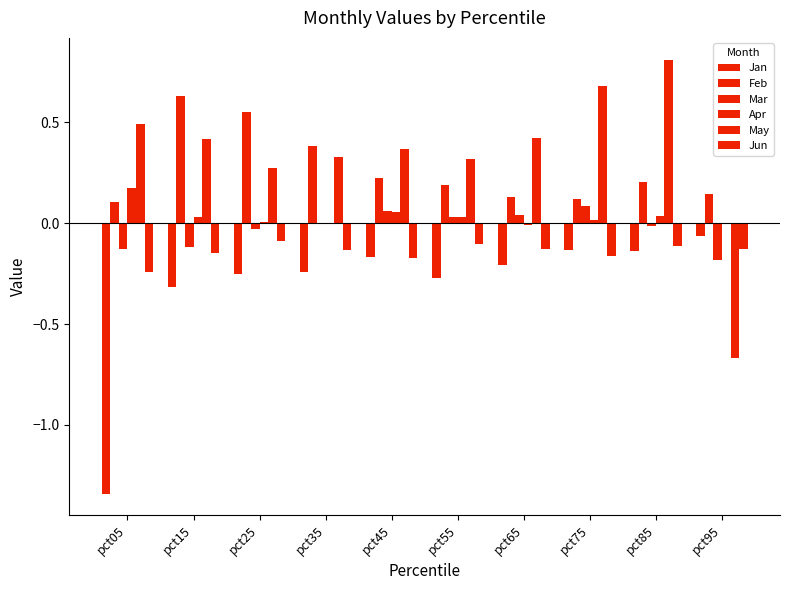

At how many categories does at least one series exceed 0?

10